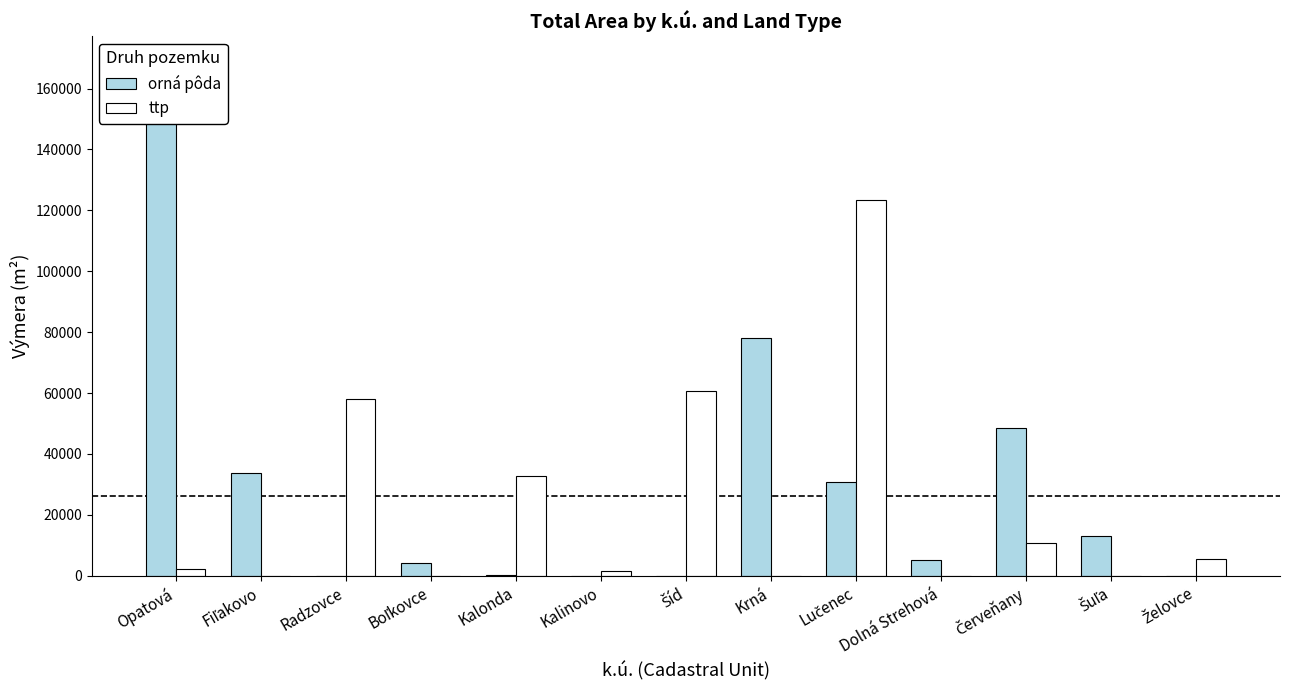

How many data points in ttp are above 2300?

6